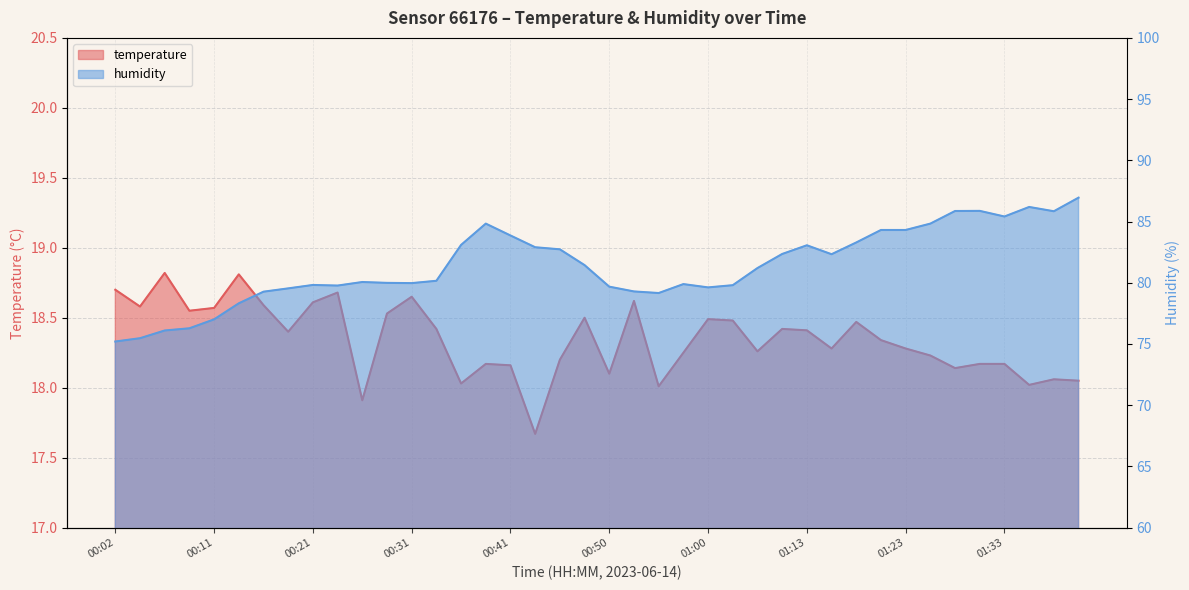

Reading left to right, extract all data points from this chart.

temperature: 00:02=18.7	00:04=18.6	00:07=18.8	00:09=18.6	00:11=18.6	00:14=18.8	00:16=18.6	00:19=18.4	00:21=18.6	00:24=18.7	00:26=17.9	00:28=18.5	00:31=18.6	00:33=18.4	00:36=18.0	00:38=18.2	00:41=18.2	00:43=17.7	00:45=18.2	00:48=18.5	00:50=18.1	00:53=18.6	00:55=18.0	00:58=18.2	01:00=18.5	01:03=18.5	01:05=18.3	01:10=18.4	01:13=18.4	01:15=18.3	01:18=18.5	01:20=18.3	01:23=18.3	01:25=18.2	01:28=18.1	01:30=18.2	01:33=18.2	01:35=18.0	01:38=18.1	01:40=18.1
humidity: 00:02=75.2	00:04=75.5	00:07=76.1	00:09=76.3	00:11=77.0	00:14=78.3	00:16=79.3	00:19=79.5	00:21=79.8	00:24=79.8	00:26=80.1	00:28=80.0	00:31=80.0	00:33=80.2	00:36=83.1	00:38=84.8	00:41=83.9	00:43=82.9	00:45=82.7	00:48=81.4	00:50=79.7	00:53=79.3	00:55=79.2	00:58=79.9	01:00=79.6	01:03=79.8	01:05=81.2	01:10=82.3	01:13=83.1	01:15=82.3	01:18=83.3	01:20=84.3	01:23=84.3	01:25=84.8	01:28=85.9	01:30=85.9	01:33=85.4	01:35=86.2	01:38=85.8	01:40=87.0